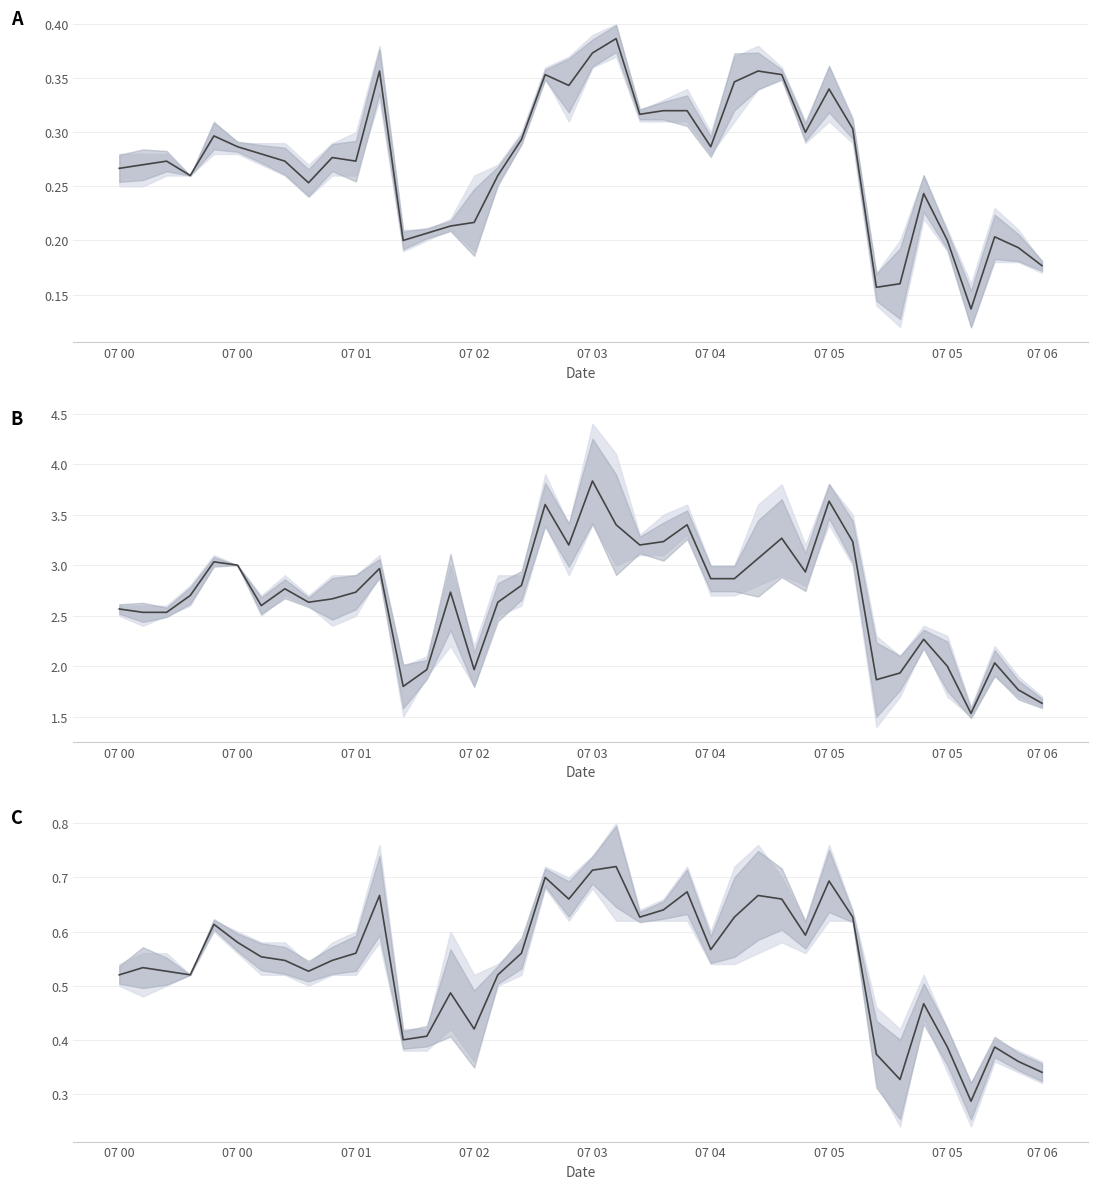

What is the average value?

0.5